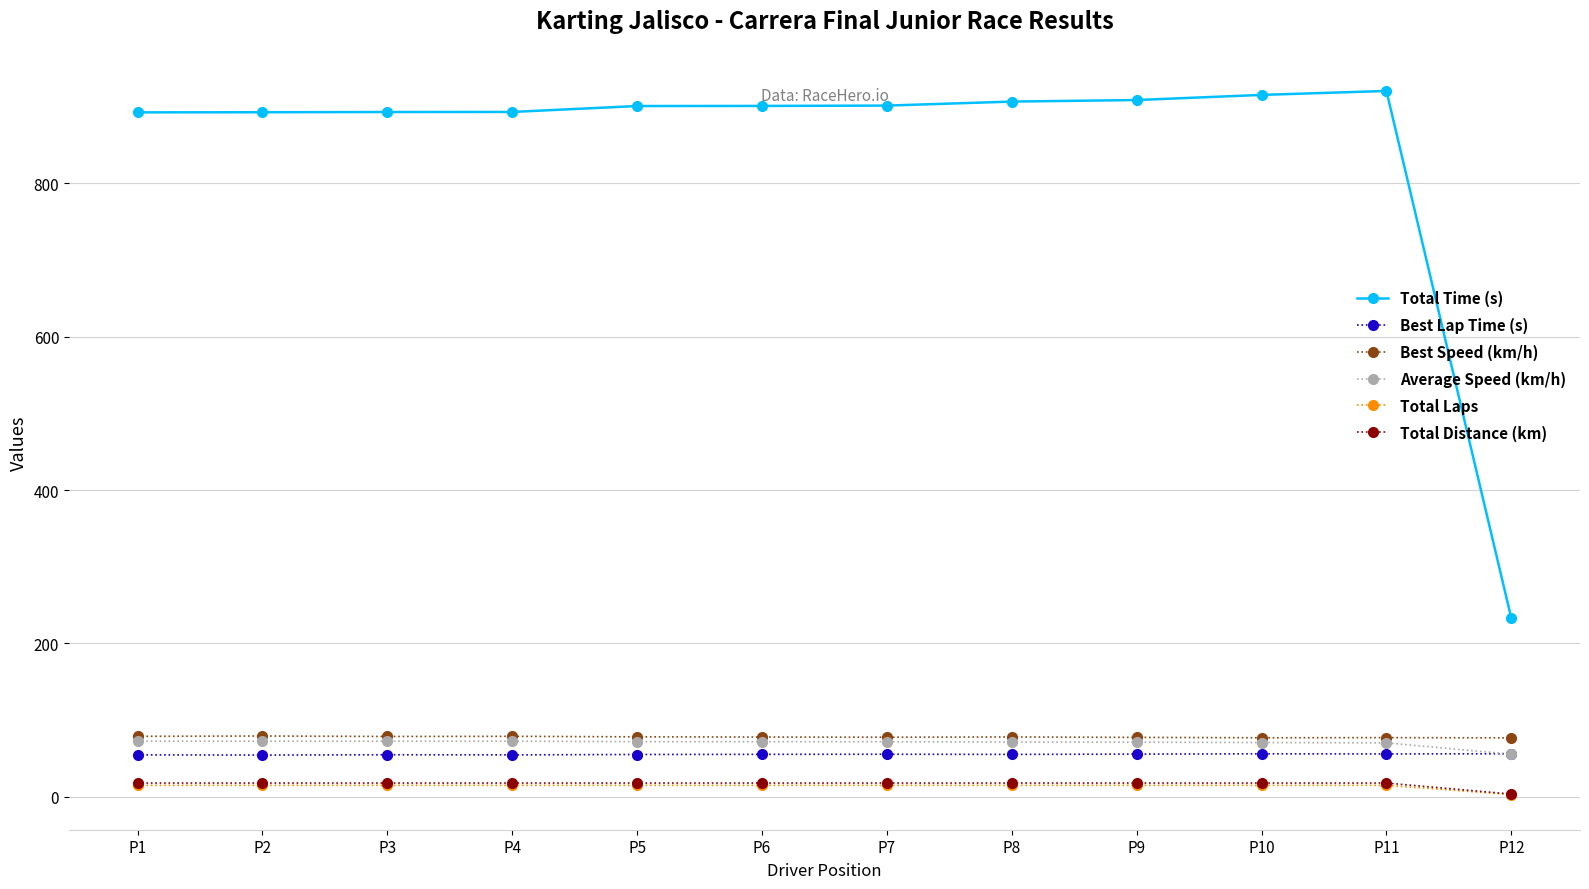

What is the greatest value displayed?

920.5